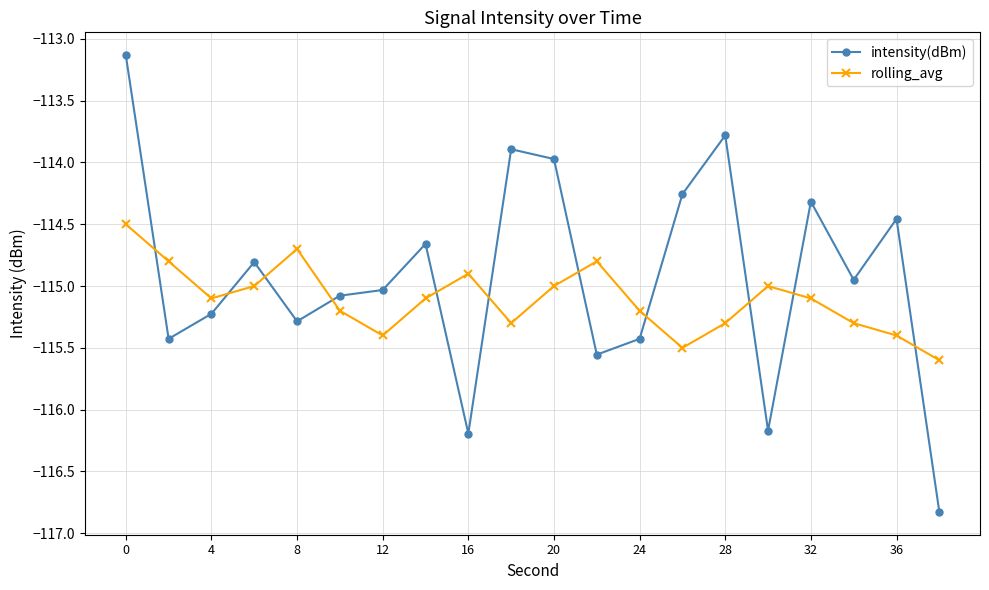

Which series ends up on top after the final intersection of rolling_avg and intensity(dBm)?

rolling_avg